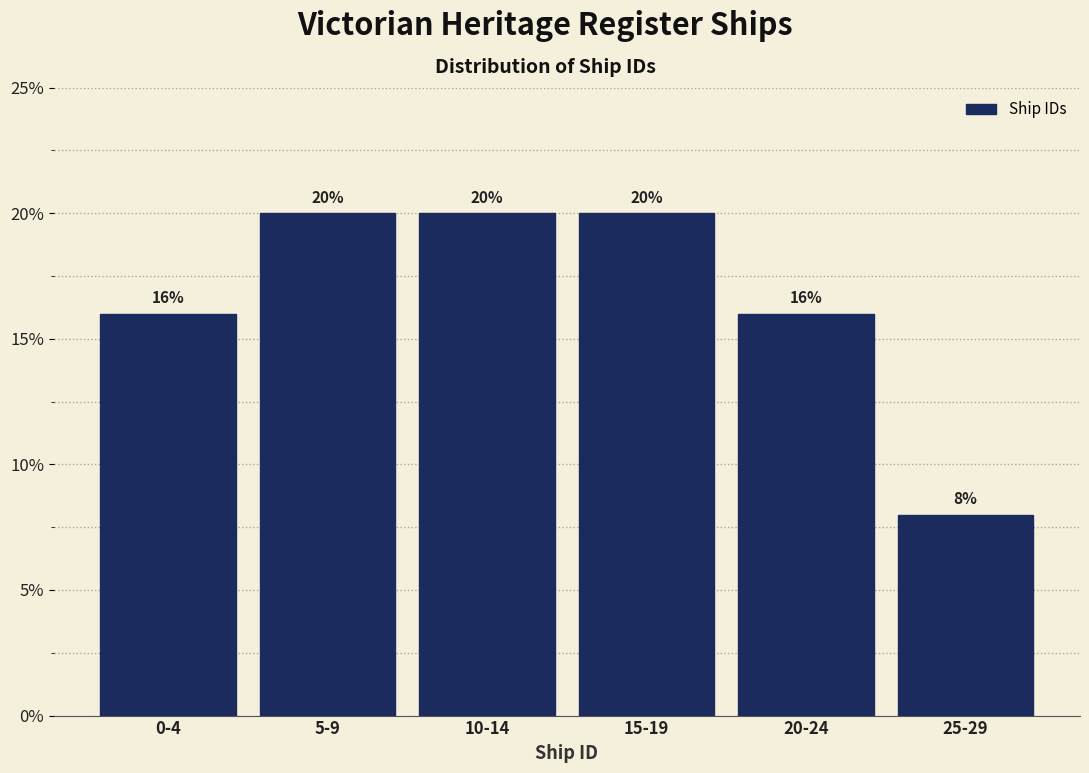

Reading left to right, transcribe all the data shown in this chart.

16	20	20	20	16	8